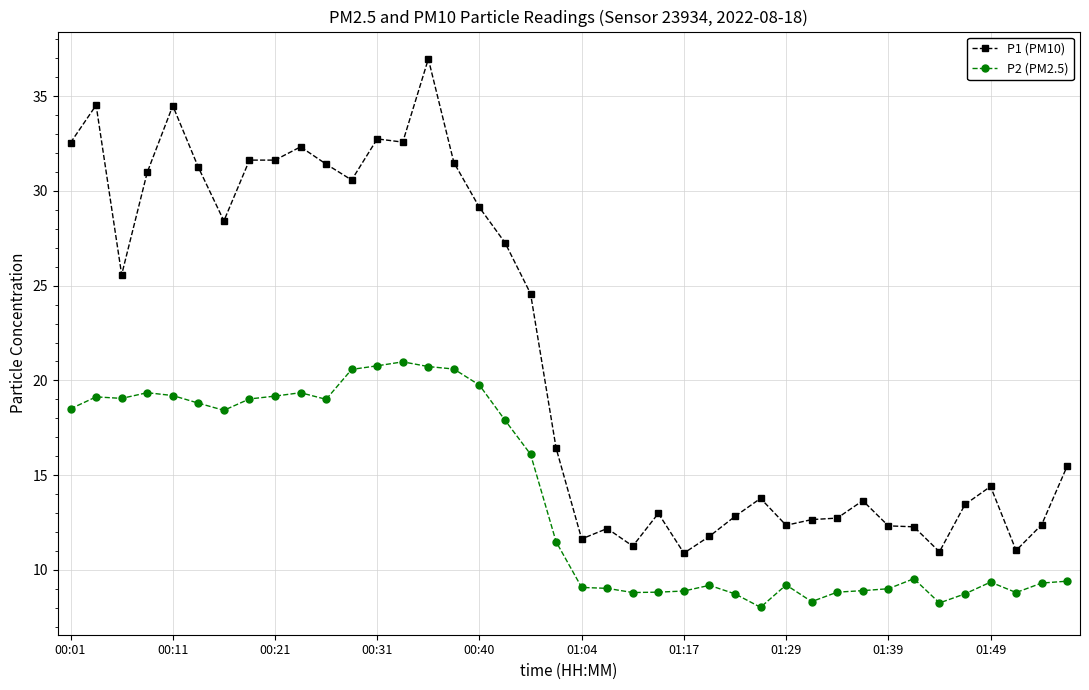

What is the difference between the maximum and minimum values in the P2 (PM2.5) series?

13.0